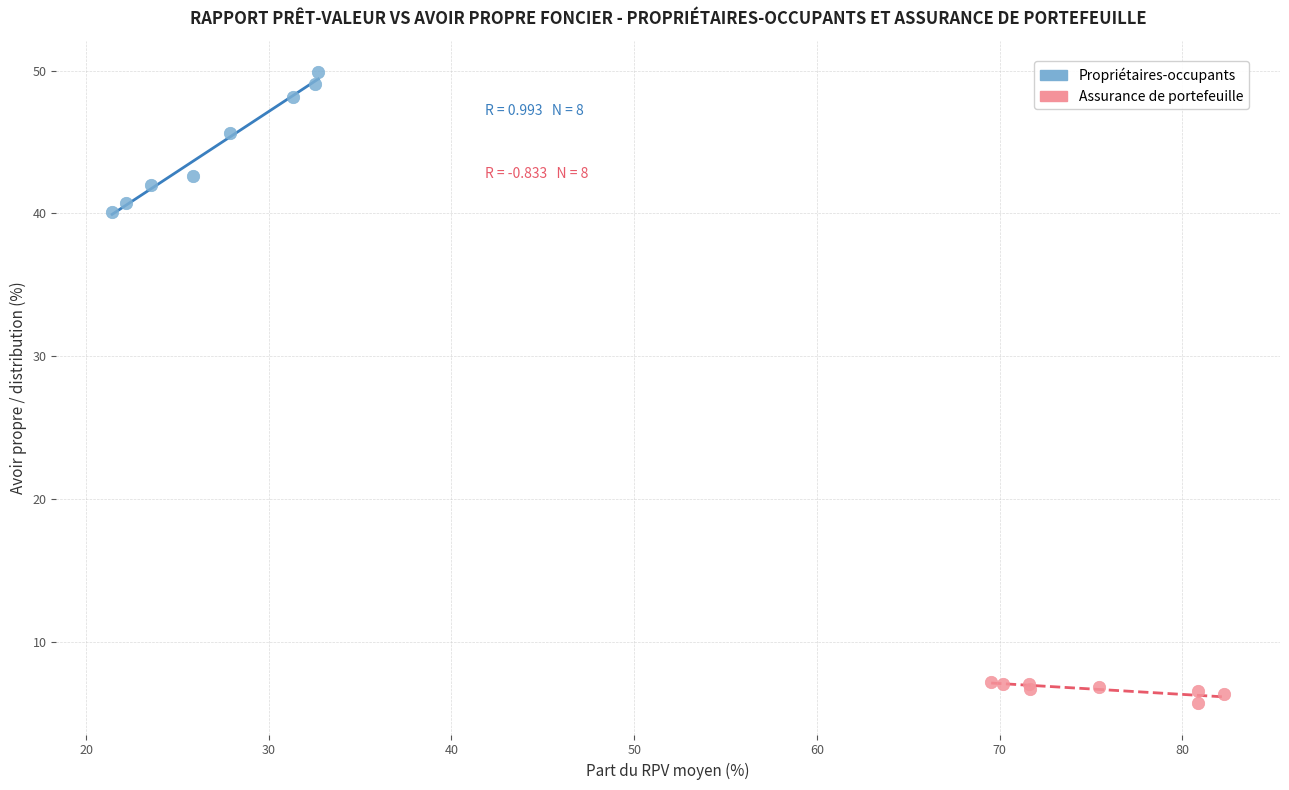

Which series has the widest spread of Y values?

Propriétaires-occupants